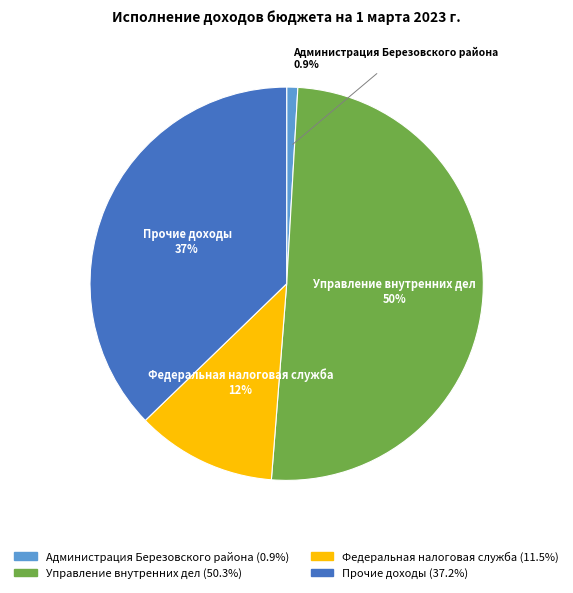

Which slice is the smallest?

Администрация Березовского района